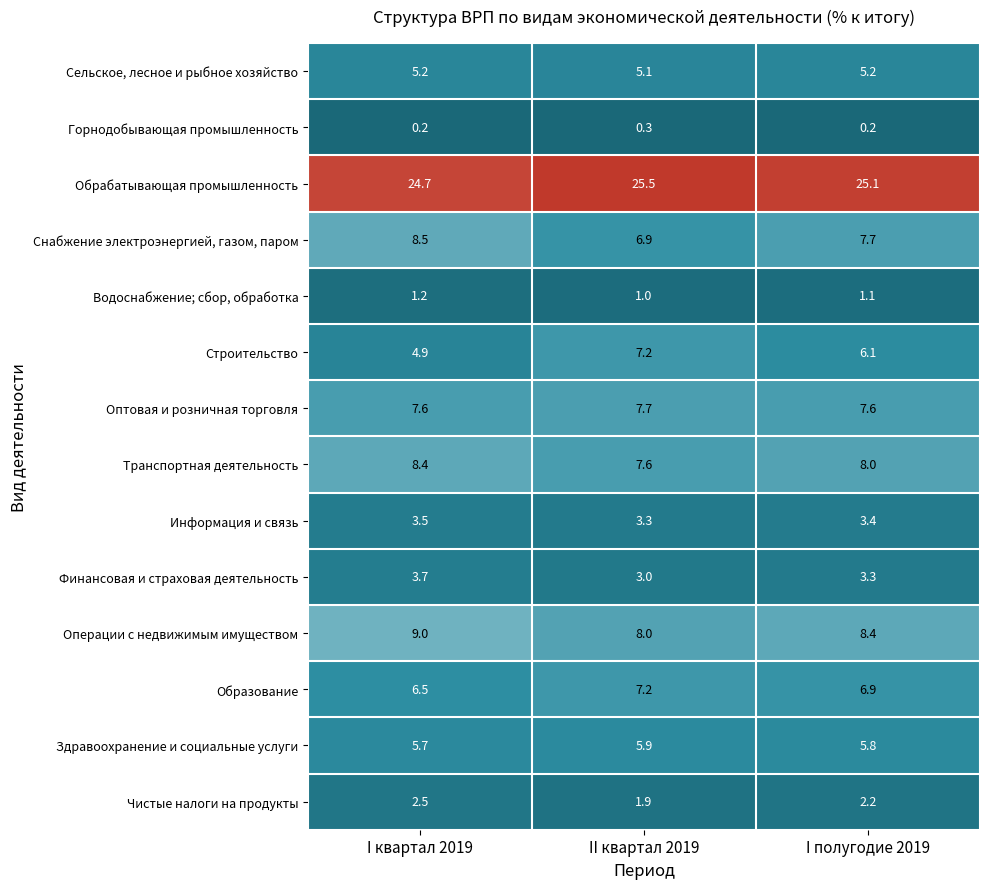

Is the value of Здравоохранение и социальные услуги at I квартал 2019 greater than the value of Оптовая и розничная торговля at I полугодие 2019?

No